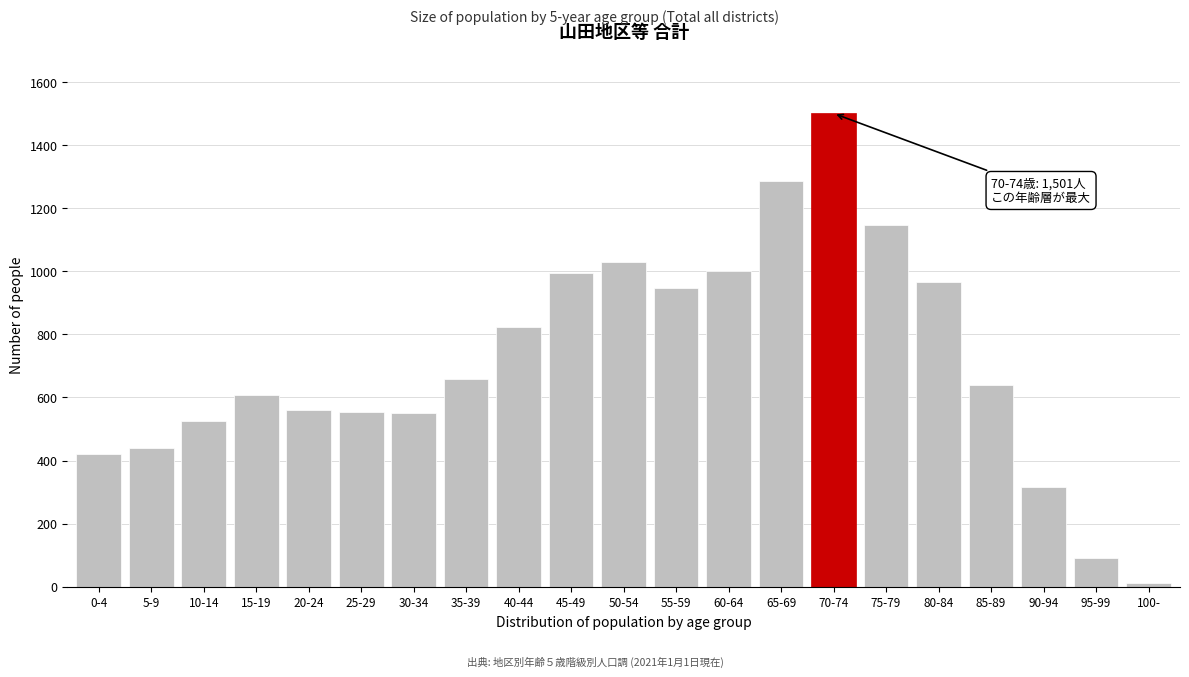

True or false: the data shows 2046 at 65-69.

False